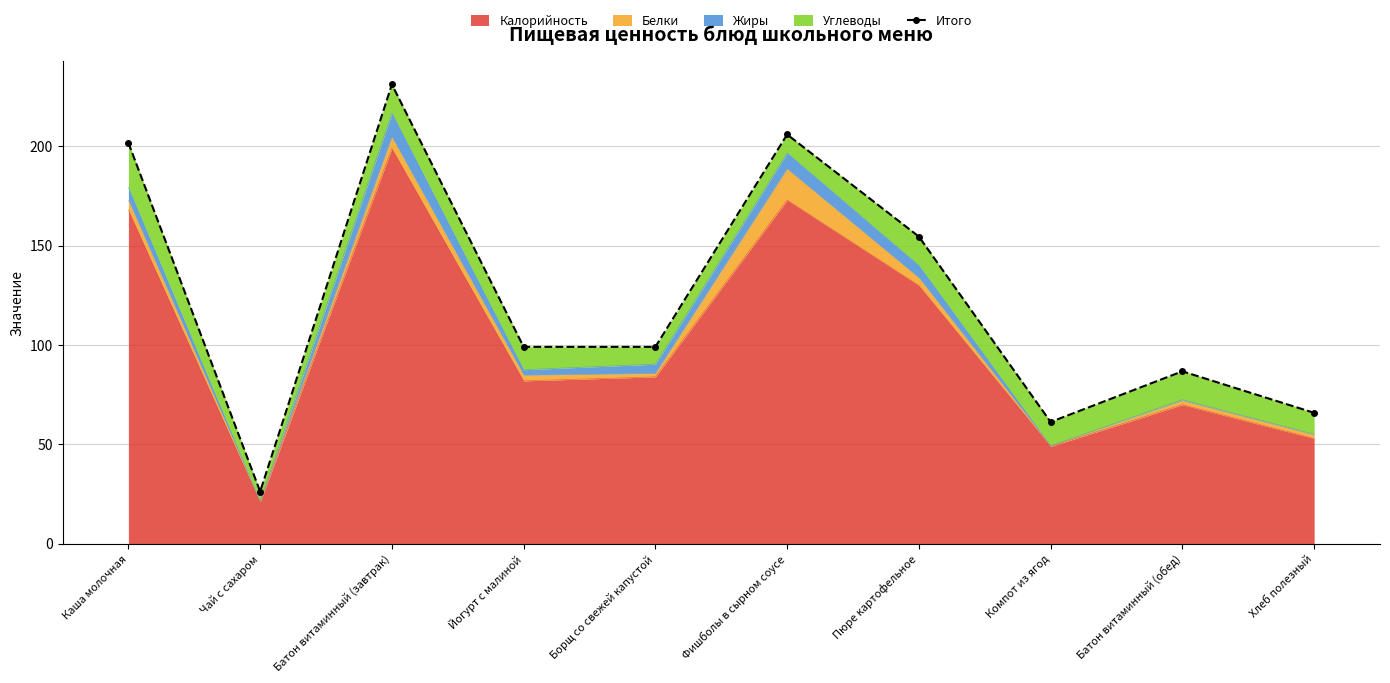

What is the label of the 1st point from the left?

Каша молочная